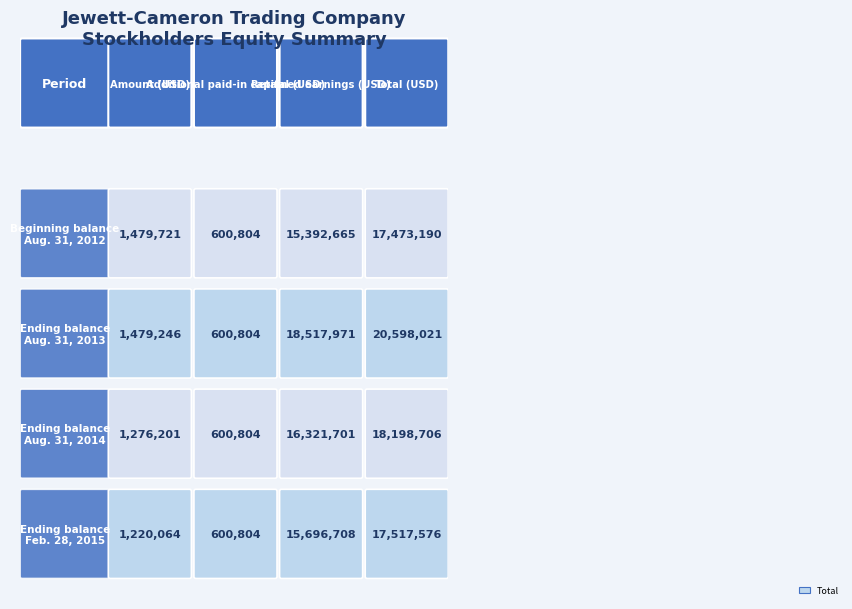

What is the difference between the Ending balance
Feb. 28, 2015 values at 3 and 0?

16297512